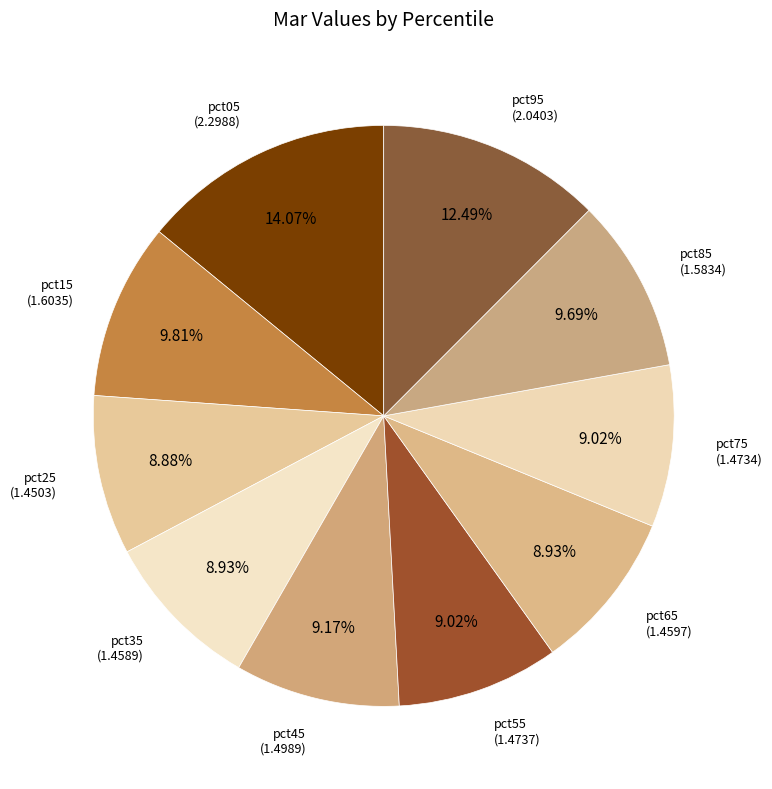

To the nearest percent, what is the average slice percentage?

10%